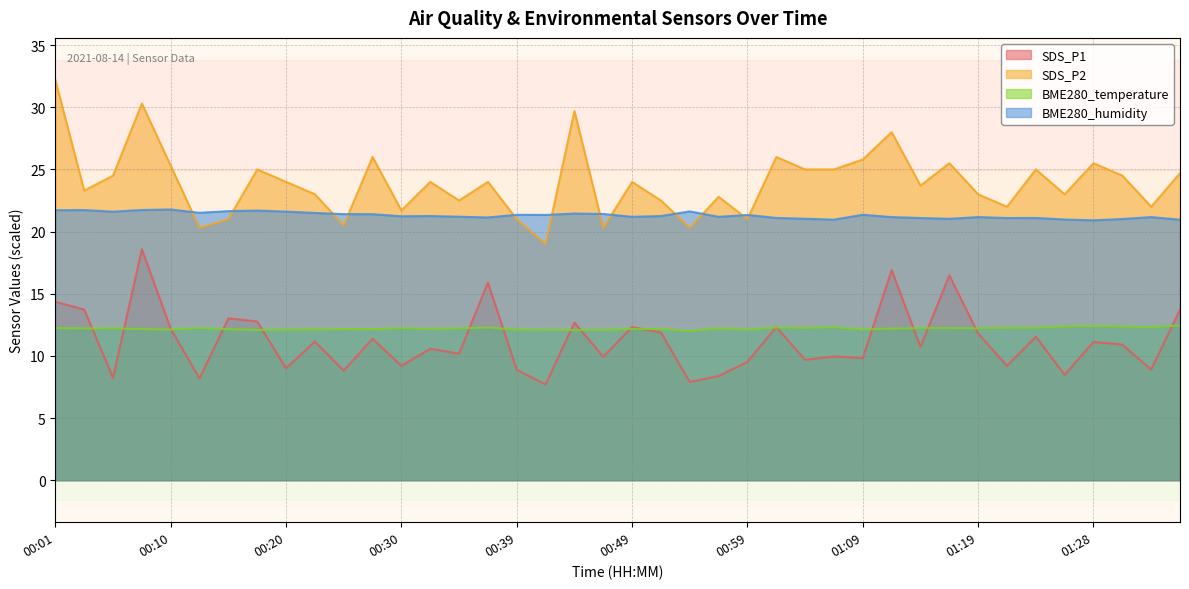

Where is BME280_temperature nearest to the value 12?

00:54